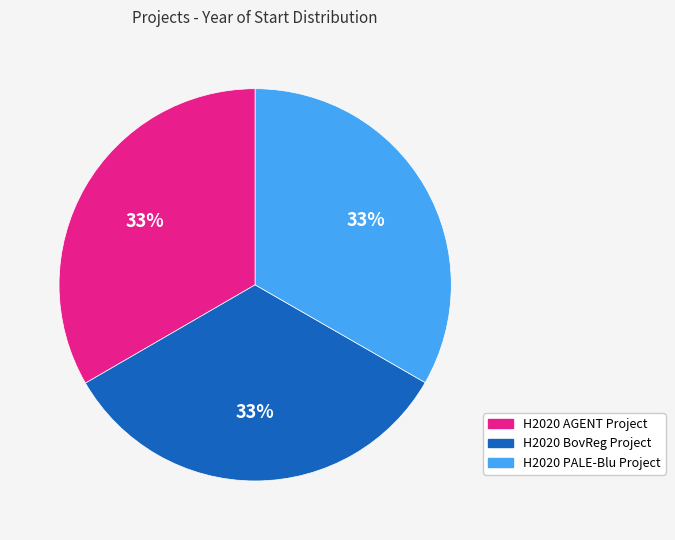

To the nearest percent, what portion does H2020 BovReg Project represent?

33%